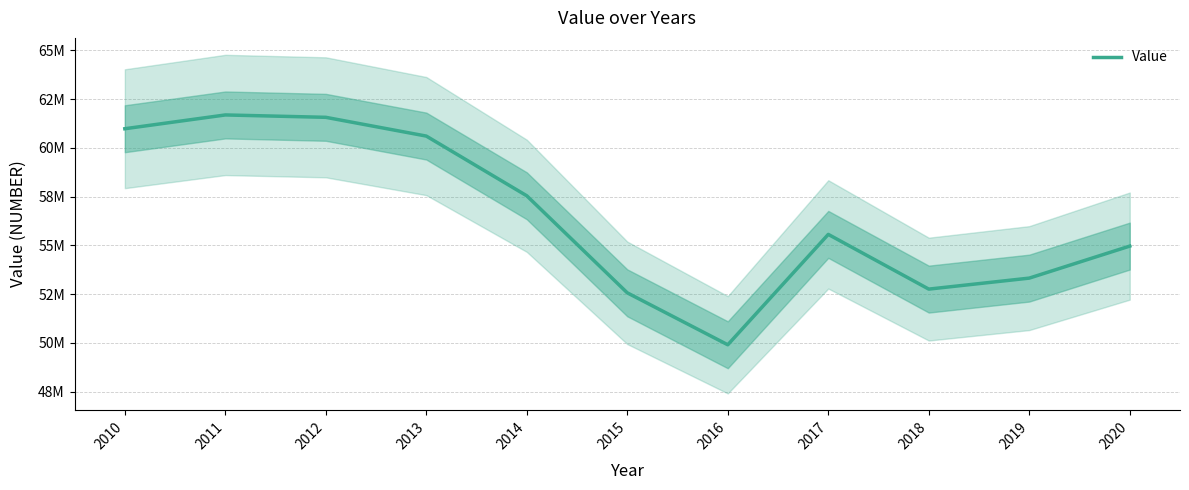

Reading left to right, extract all data points from this chart.

60983338	61690568	61568637	60606457	57543026	52564709	49900757	55563633	52756552	53320501	54963277